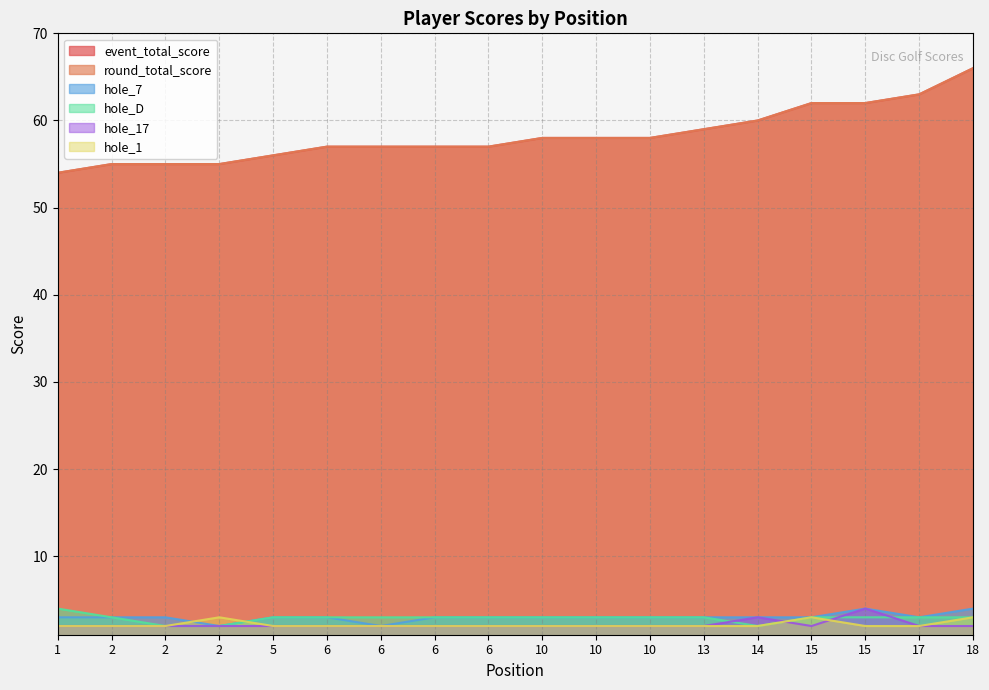

In hole_1, how many points are higher than both neighbors (excluding endpoints)?

2